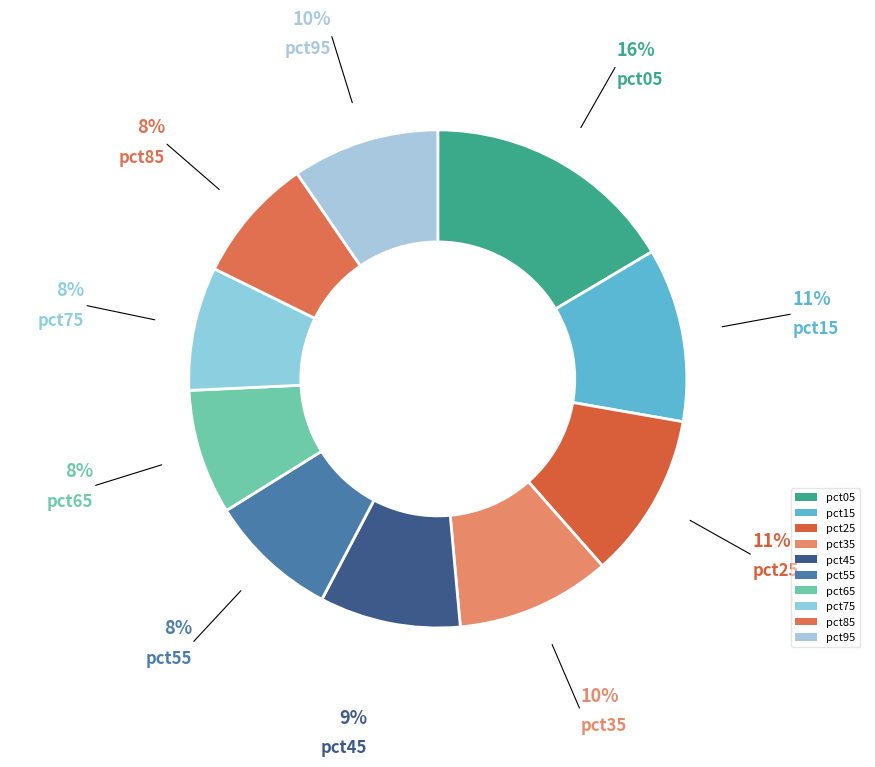

Count the number of slices in the pie.

10